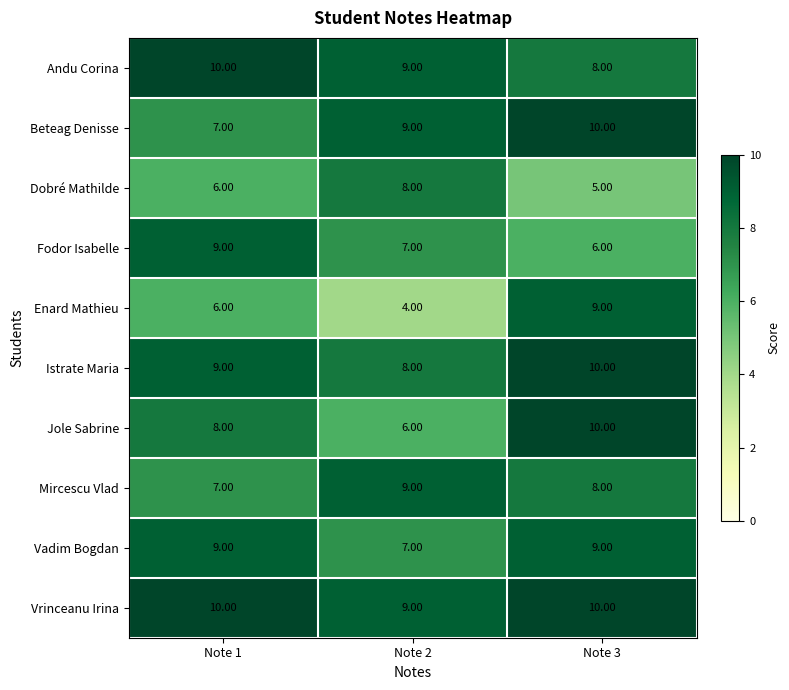

Which label corresponds to the smallest value in the chart?

Note 2